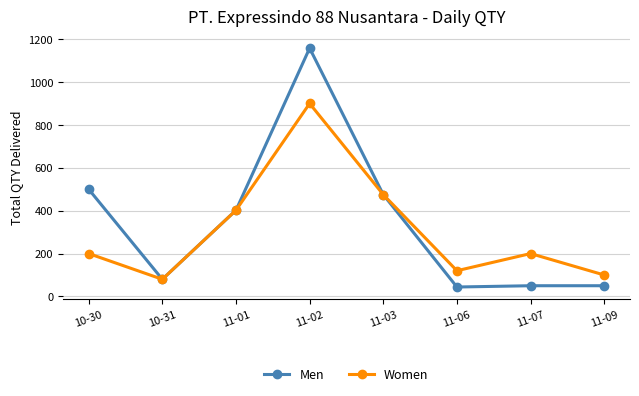

What is the value of the Women point at the 7th from the left?

200